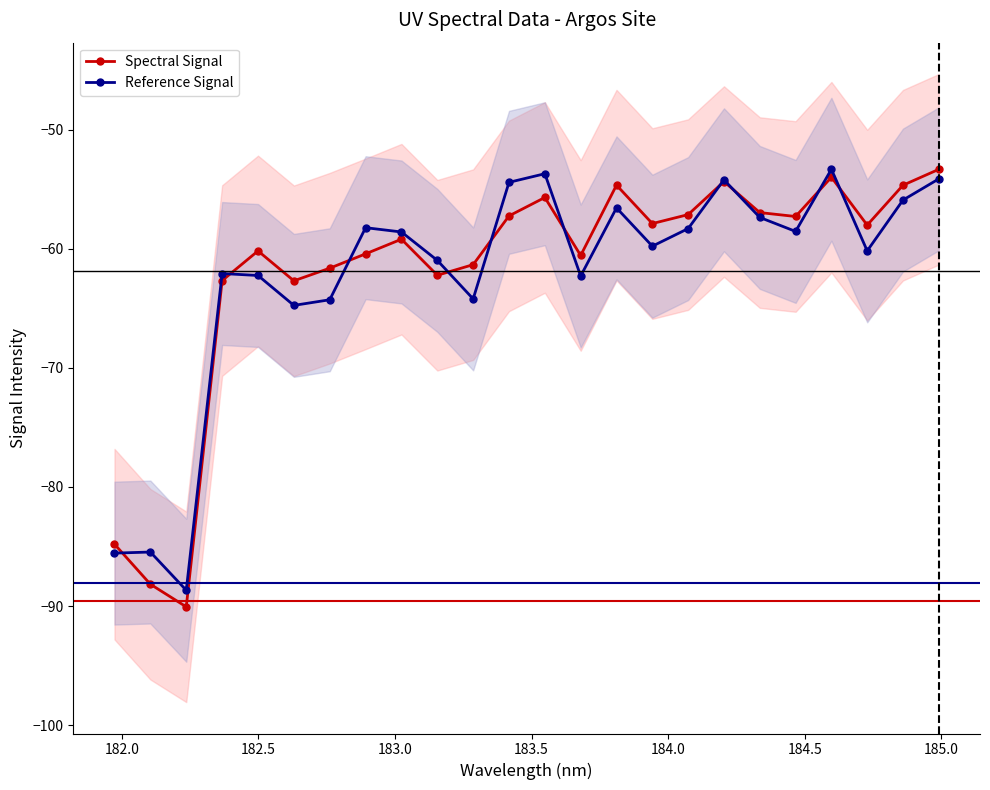

What is the average value of the Spectral Signal series?

-61.9